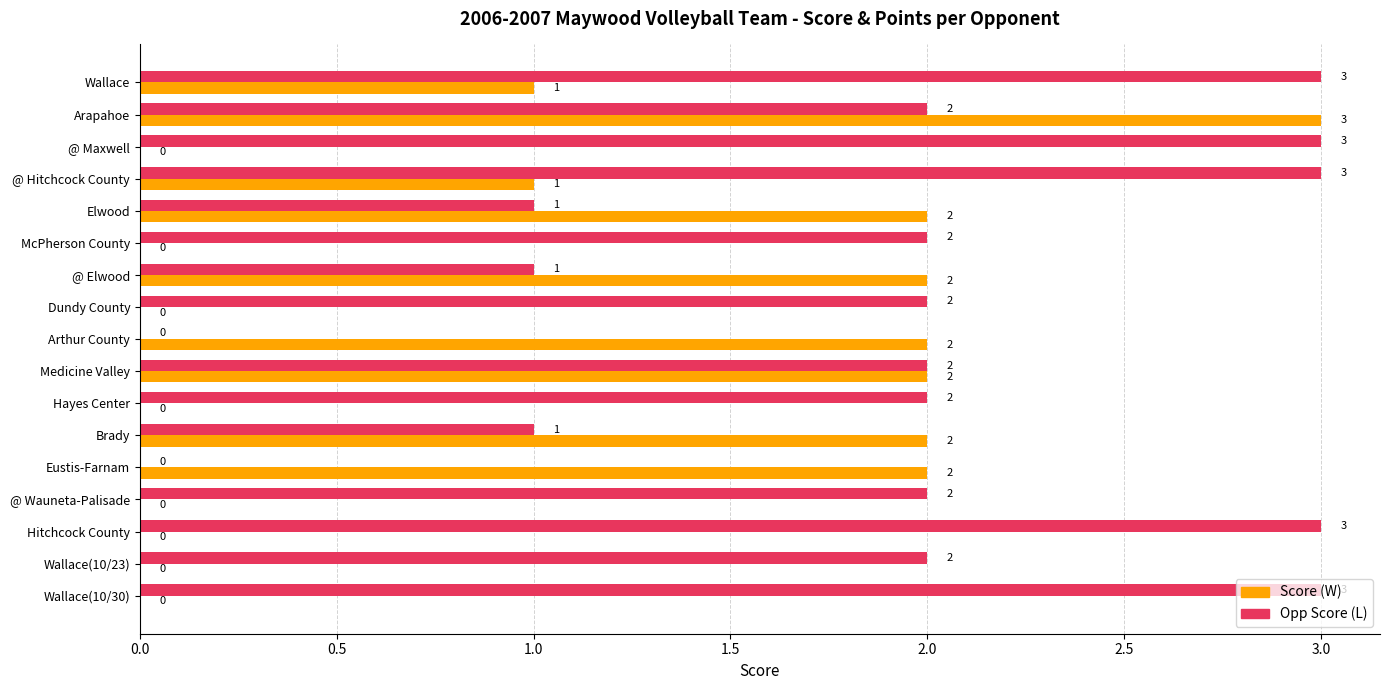

Count the Opp Score (L) values in the range 1 to 3.

15